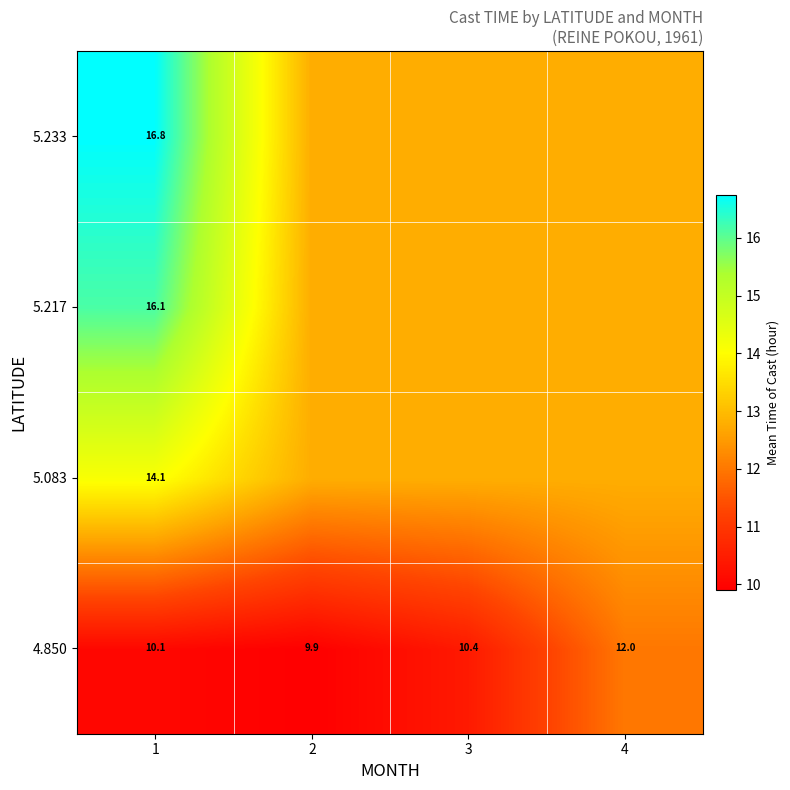

What is the lowest value of the row_1 series?

12.8